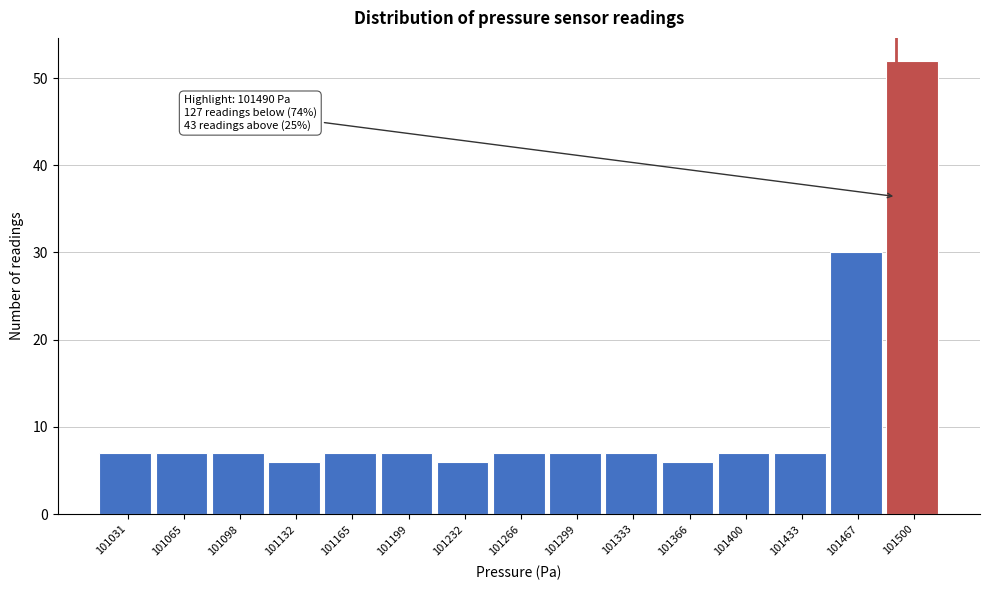

Which range on the x-axis has the tallest bar?

101485 to 101520